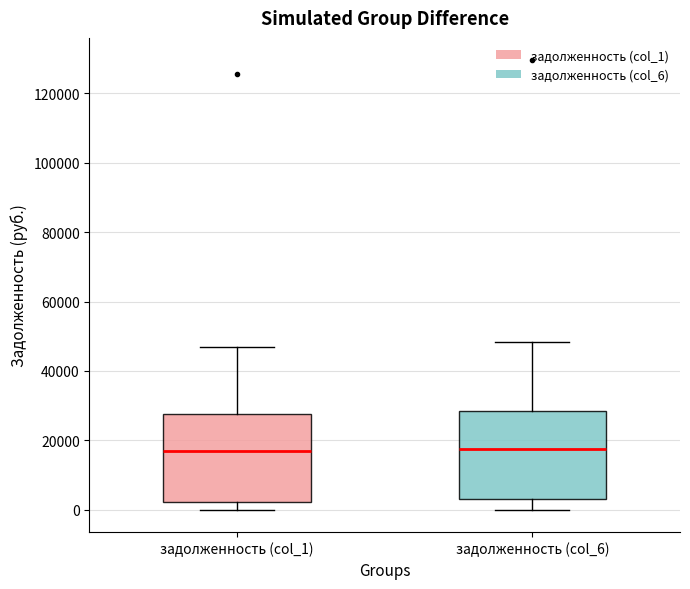

Reading left to right, read every box against the y-axis: the position of its median line, the range the box covers, and the ends of its whiskers. The values are not printed on the chart, so give them approximately, as read against the axis.

задолженность (col_1): median 16000, box 2000 to 28000, whiskers 0 to 48000
задолженность (col_6): median 18000, box 4000 to 28000, whiskers 0 to 48000